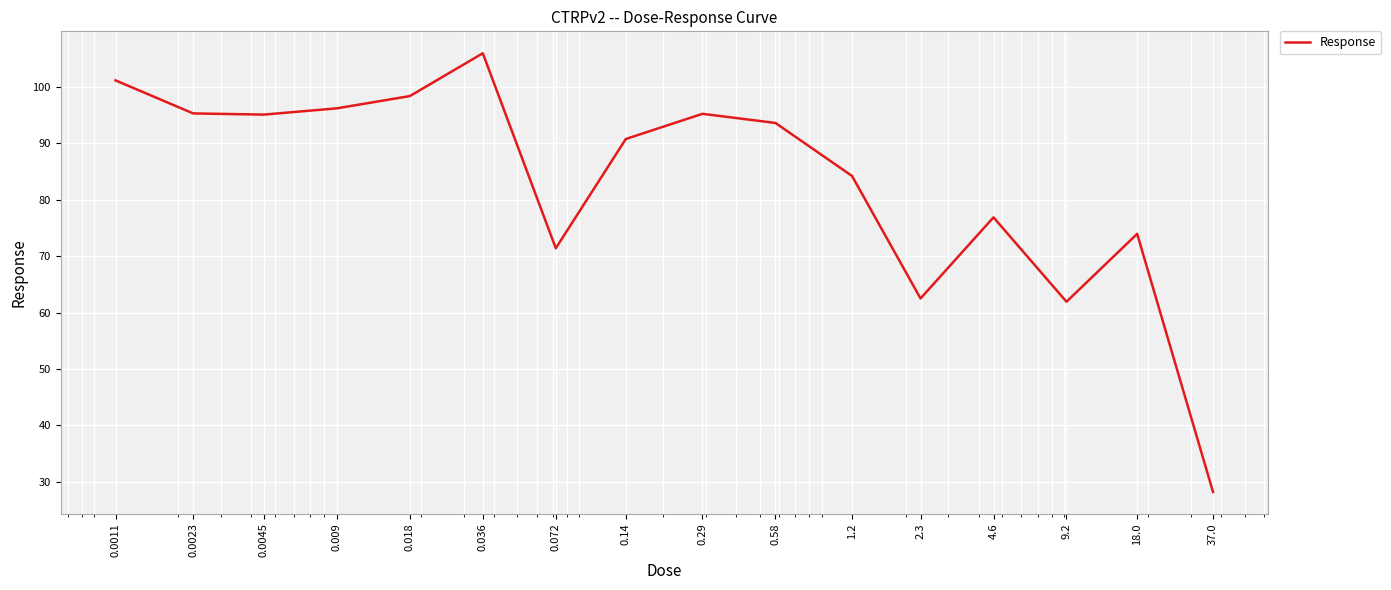

What is the minimum value shown in the chart?

28.2